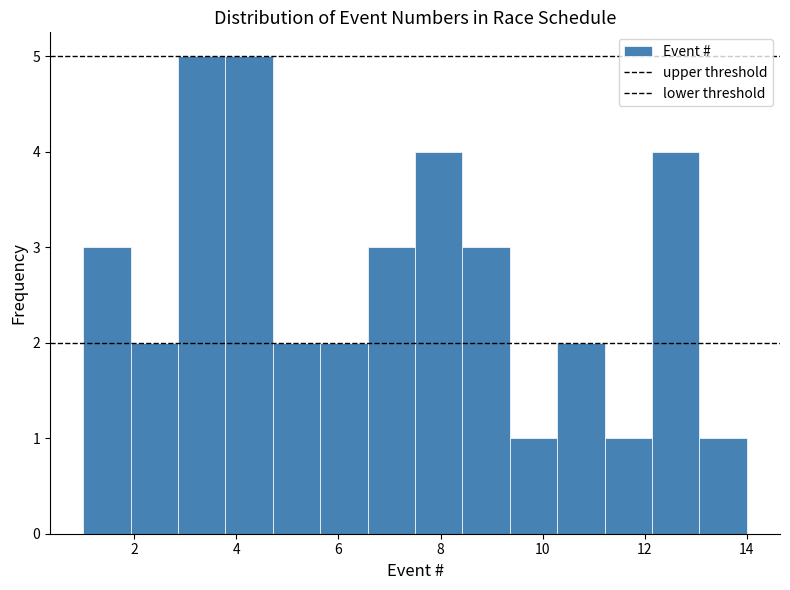

What is the height of the bar covering 12.2 to 13.0 on the x-axis? Neither the bar edges nor the heights are printed on the chart, so give them approximately, as read against the axes.

4